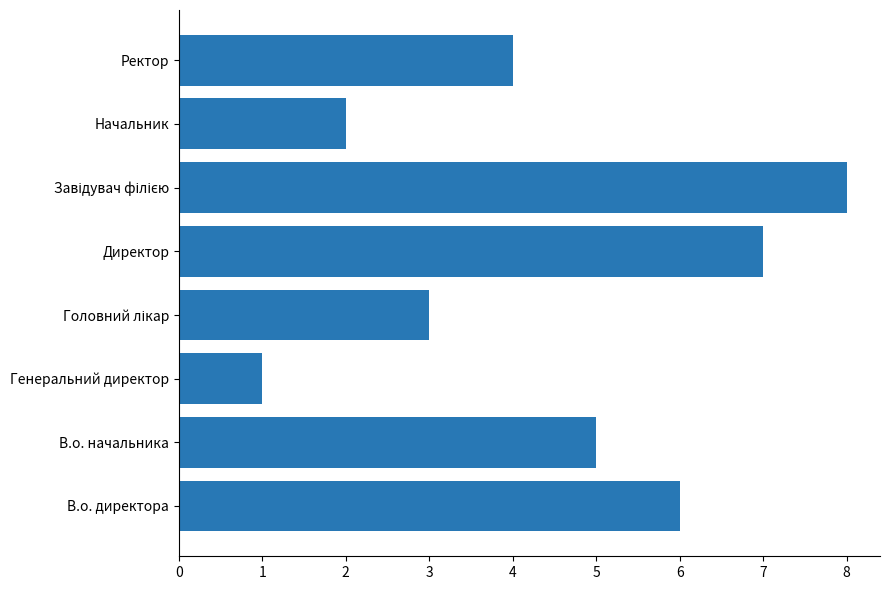

What is the difference between the maximum and minimum values?

7